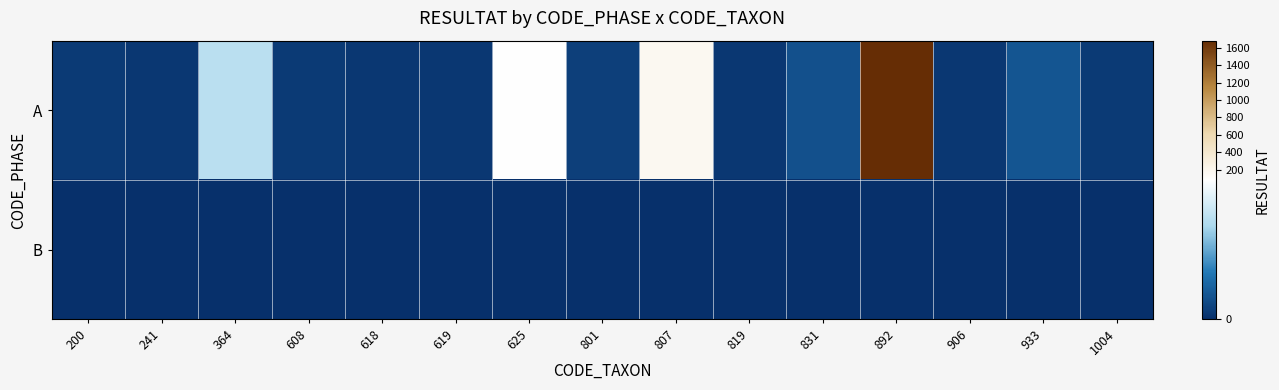

Which series has the largest total across all categories?

A